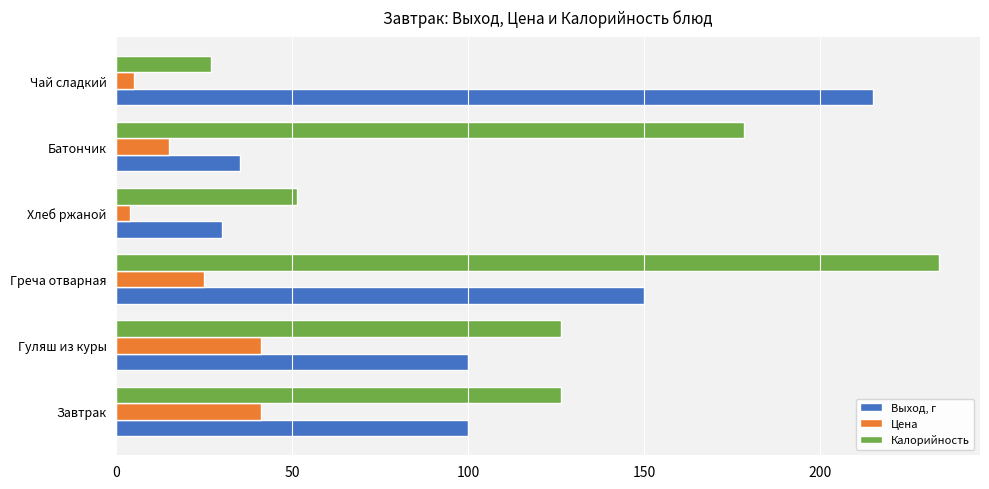

What is the maximum value shown in the chart?

233.7